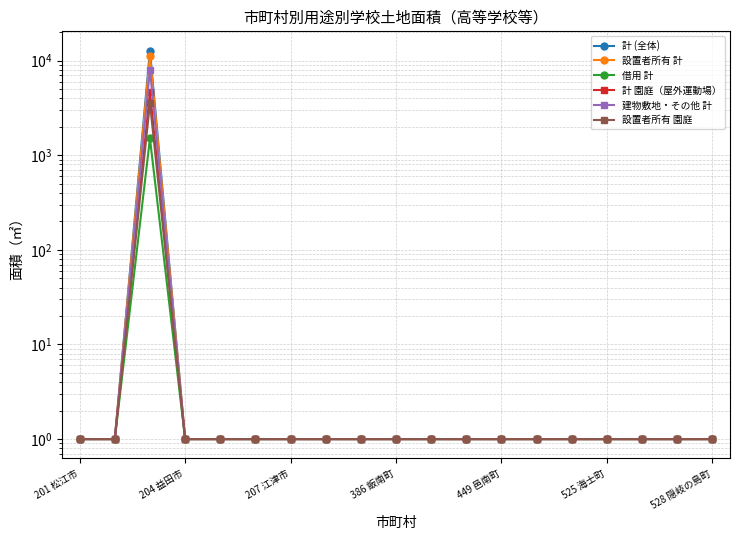

Is it true that 設置者所有 計 equals 0 at 386 飯南町?

False